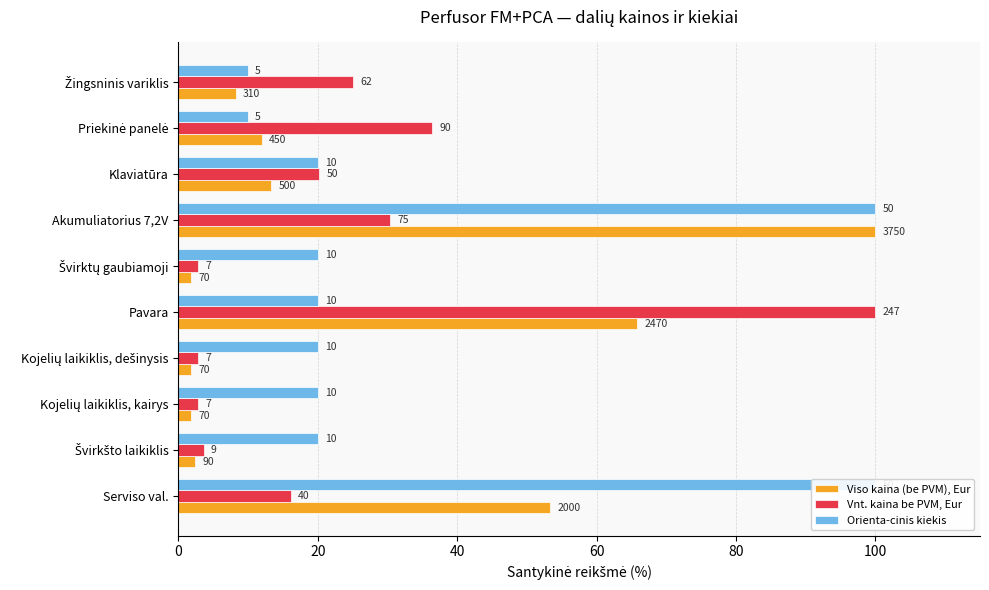

What are all the series names shown in the legend?

Viso kaina (be PVM), Eur, Vnt. kaina be PVM, Eur, Orienta-cinis kiekis